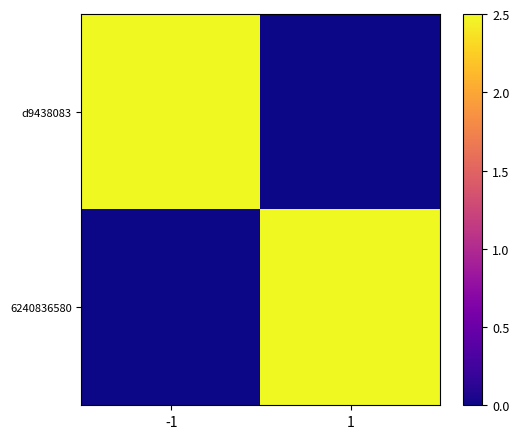

Rank the series by their average value, from highest to lowest.

d9438083, 6240836580